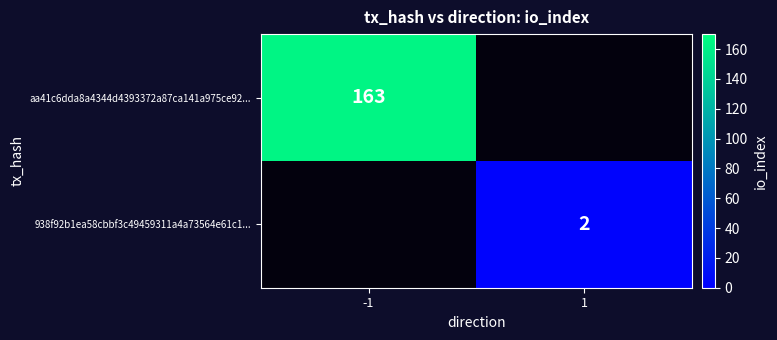

Count the number of categories in the chart.

2